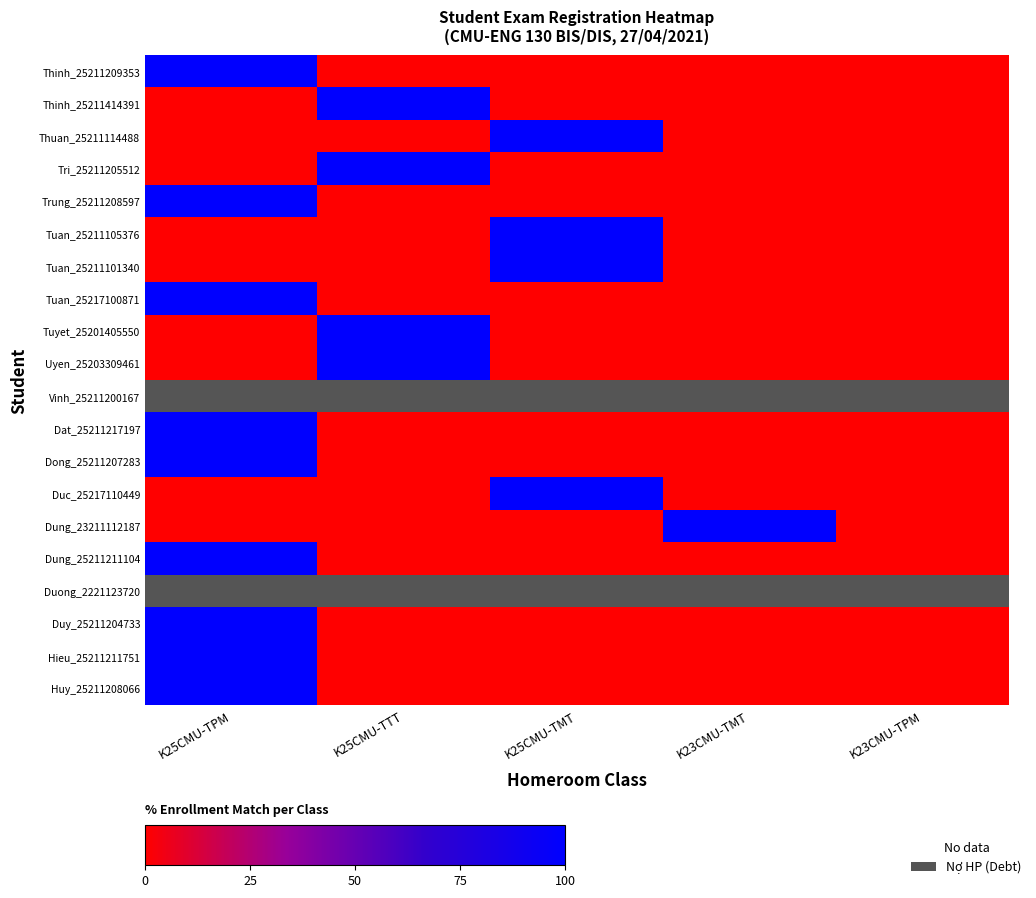

Which category has the lowest value in the Dung_25211211104 series?

K25CMU-TTT